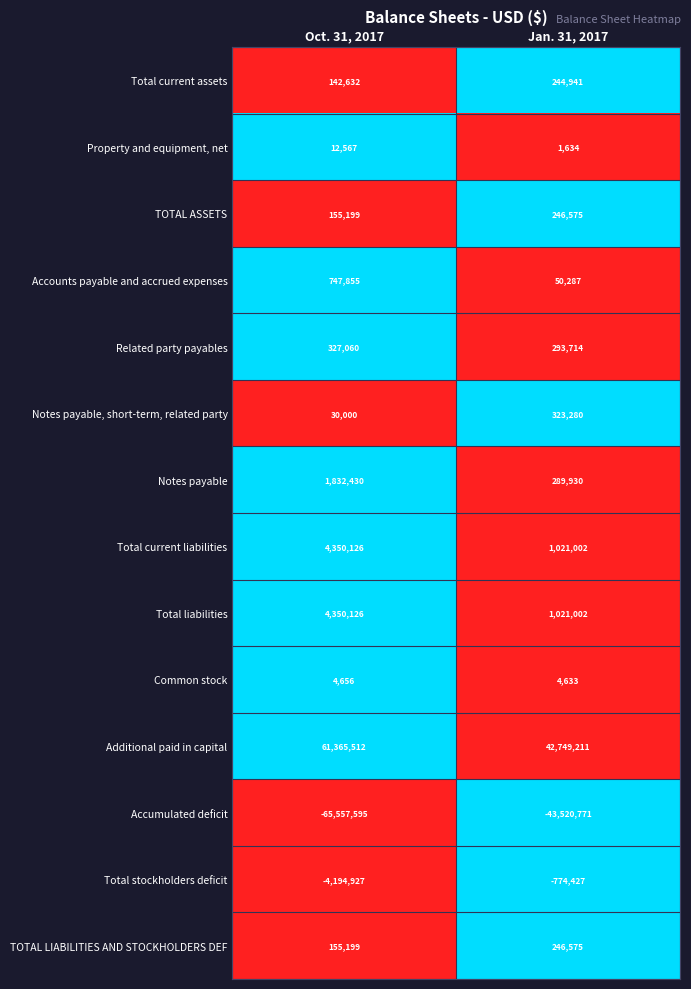

Which series changed the most between Oct. 31, 2017 and Jan. 31, 2017?

Accumulated deficit